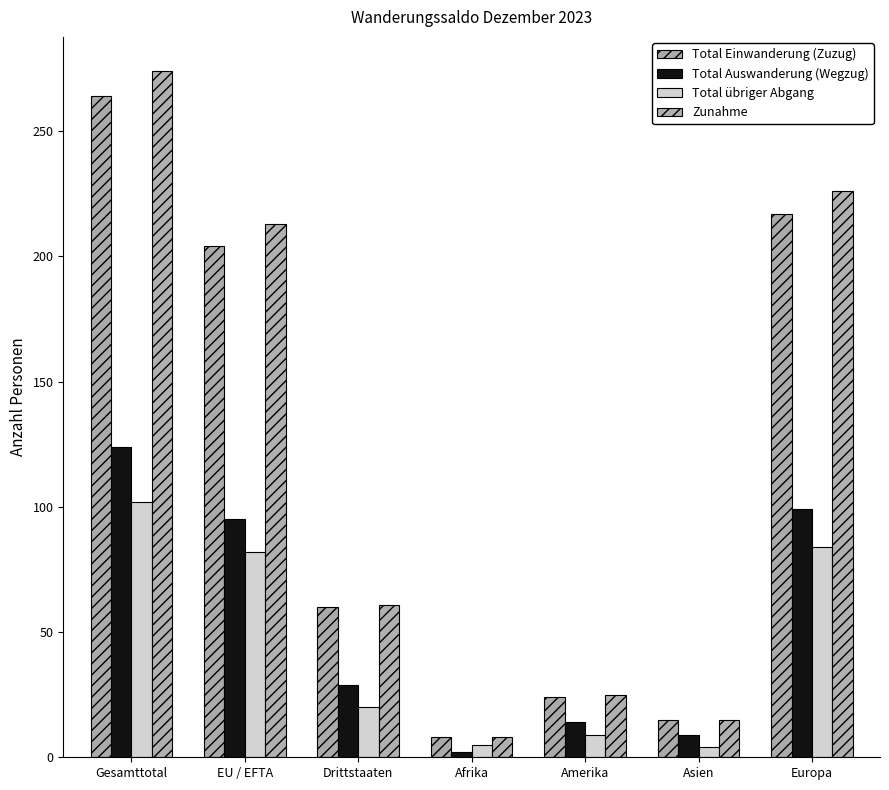

What is the label of the 2nd bar from the right?

Asien